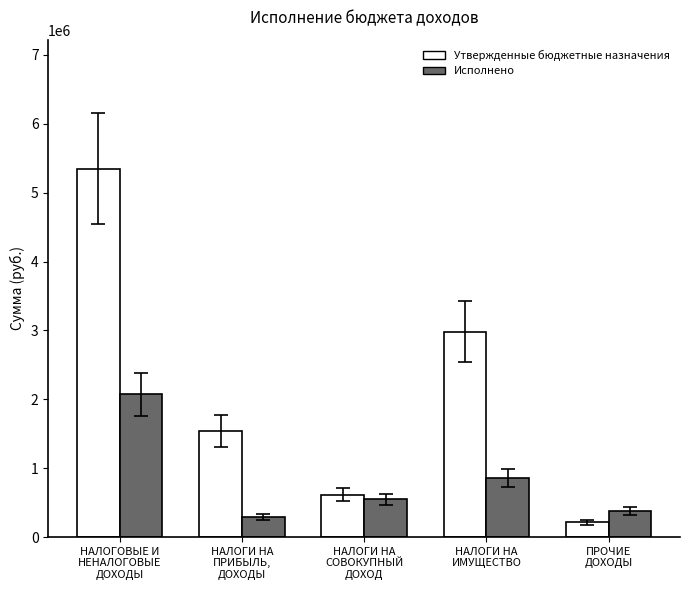

How many groups of bars are there?

5